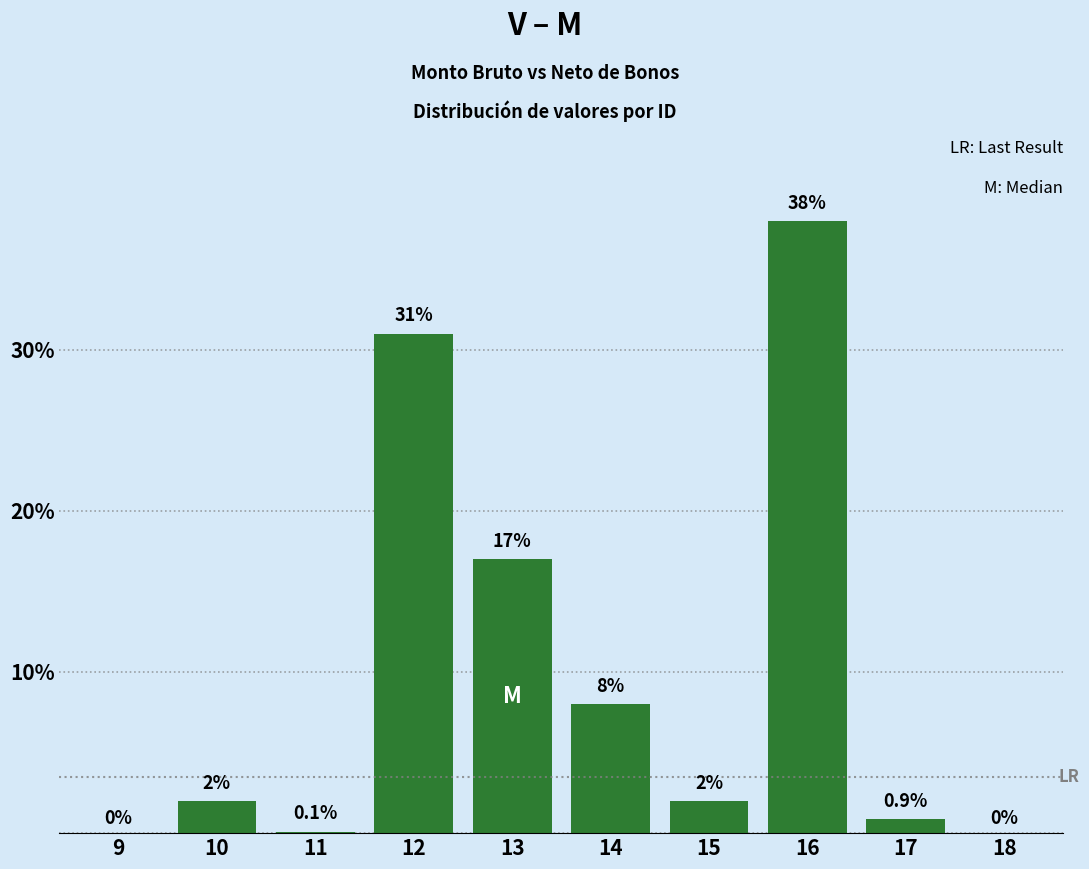

Reading right to left, what are all the values shown in this chart?

18=0.0	17=0.9	16=38.0	15=2.0	14=8.0	13=17.0	12=31.0	11=0.1	10=2.0	9=0.0